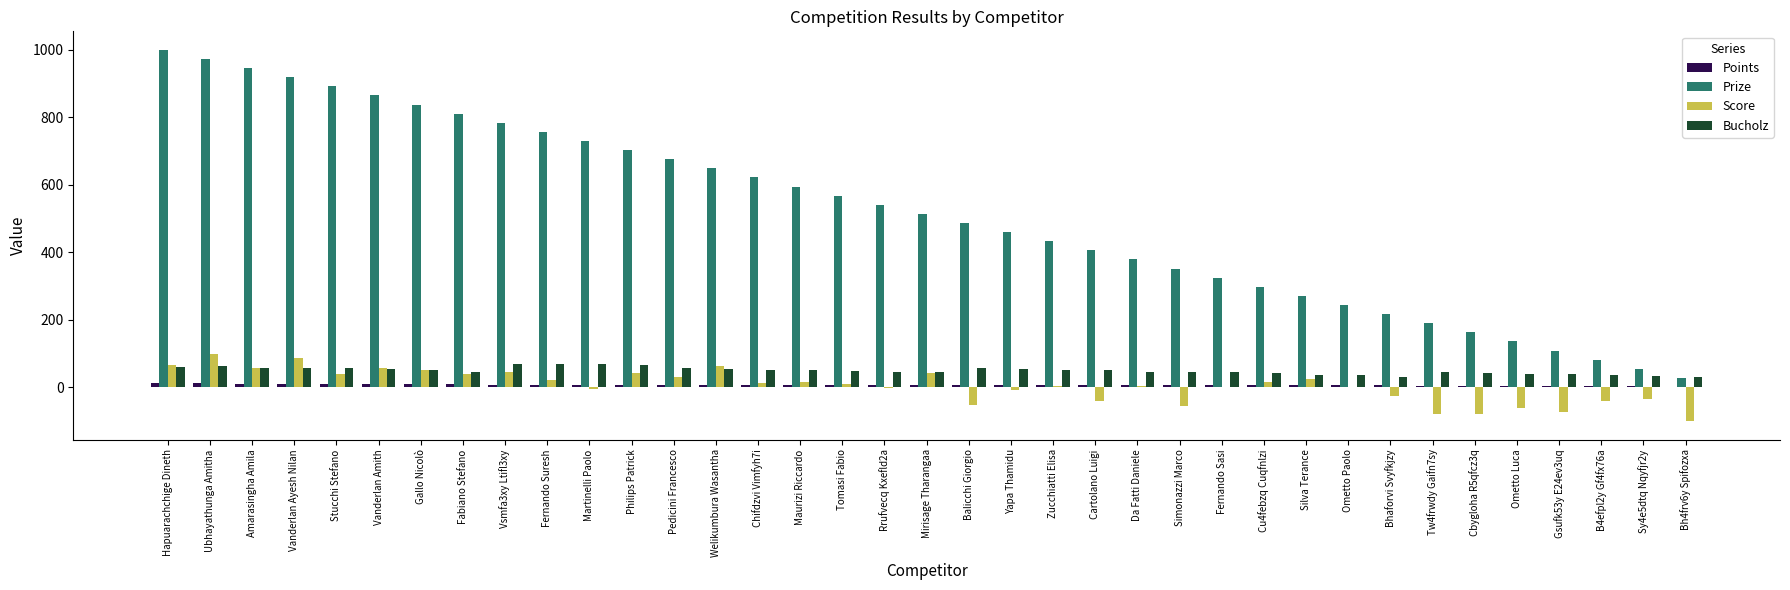

How many data points does each series have?

37